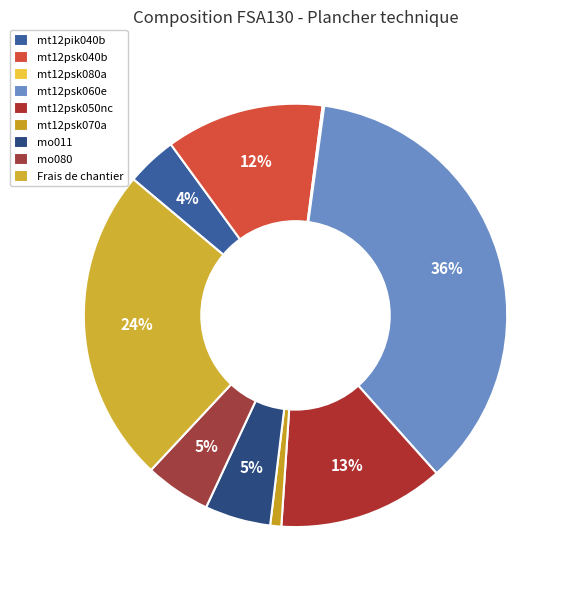

To the nearest percent, what is the average slice percentage?

11%